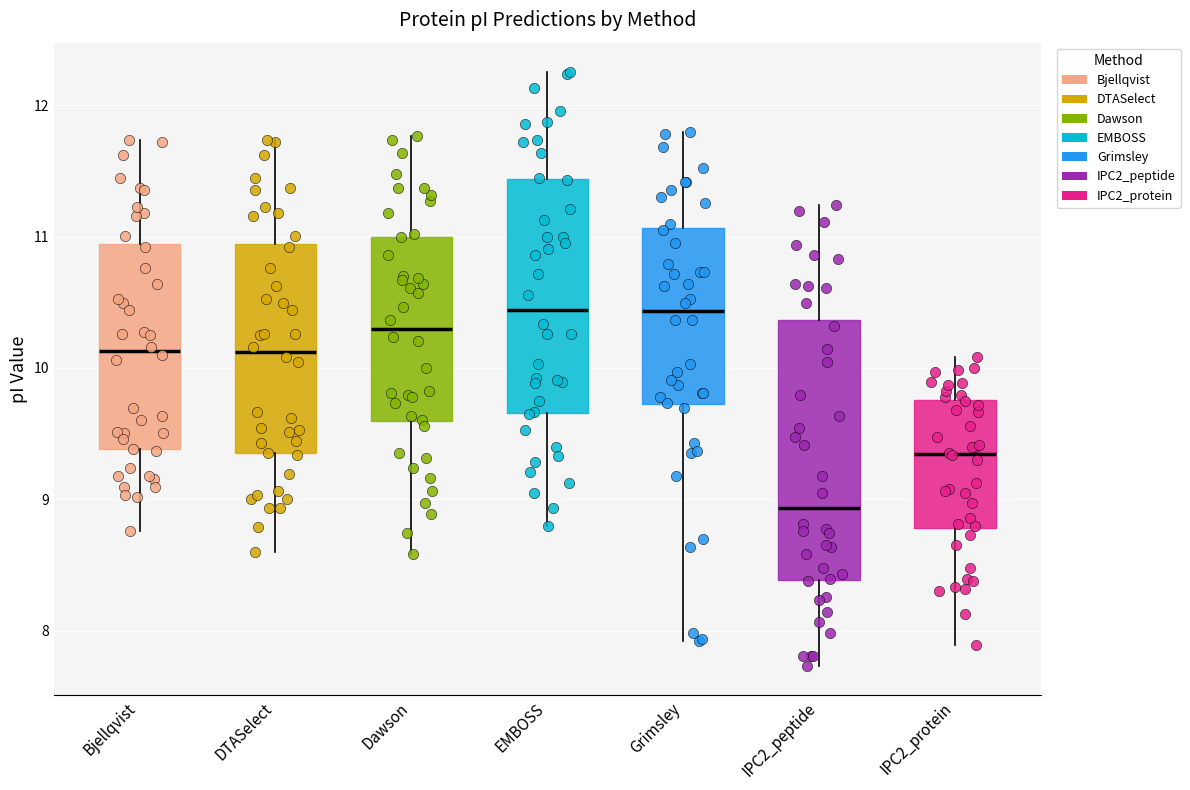

Reading left to right, transcribe this box plot: for each box, give where its median line is, the range the box spans, and where its two whiskers end, as read against the y-axis. The values are not printed on the chart, so give them approximately, as read against the axis.

Bjellqvist: median 10.1, box 9.4 to 10.9, whiskers 8.8 to 11.7
DTASelect: median 10.1, box 9.4 to 10.9, whiskers 8.6 to 11.7
Dawson: median 10.3, box 9.6 to 11.0, whiskers 8.6 to 11.8
EMBOSS: median 10.4, box 9.7 to 11.4, whiskers 8.8 to 12.3
Grimsley: median 10.4, box 9.7 to 11.1, whiskers 7.9 to 11.8
IPC2_peptide: median 8.9, box 8.4 to 10.4, whiskers 7.7 to 11.2
IPC2_protein: median 9.3, box 8.8 to 9.8, whiskers 7.9 to 10.1